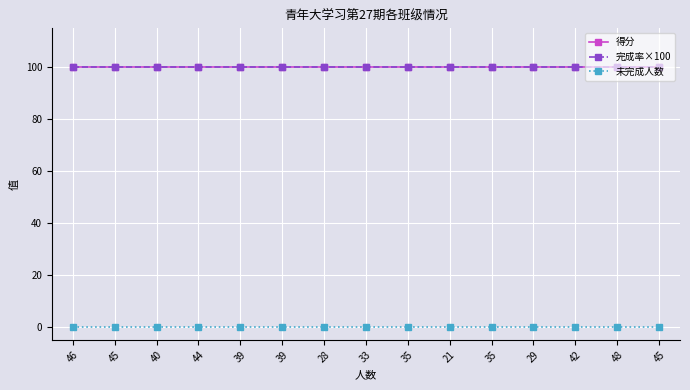

The 得分 series shows 100 at 44. True or false?

True